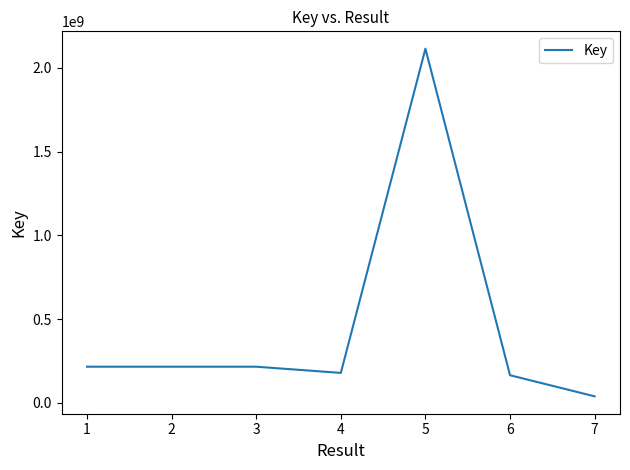

Between 5 and 4, which is larger?

5